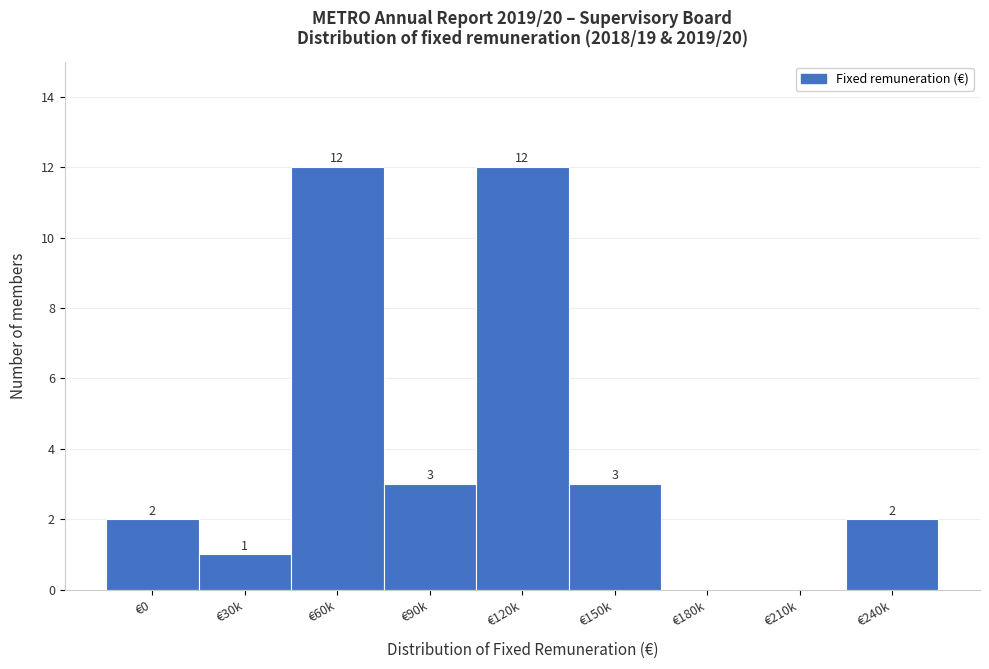

Reading right to left, extract all data points from this chart.

€240k=2	€210k=0	€180k=0	€150k=3	€120k=12	€90k=3	€60k=12	€30k=1	€0=2